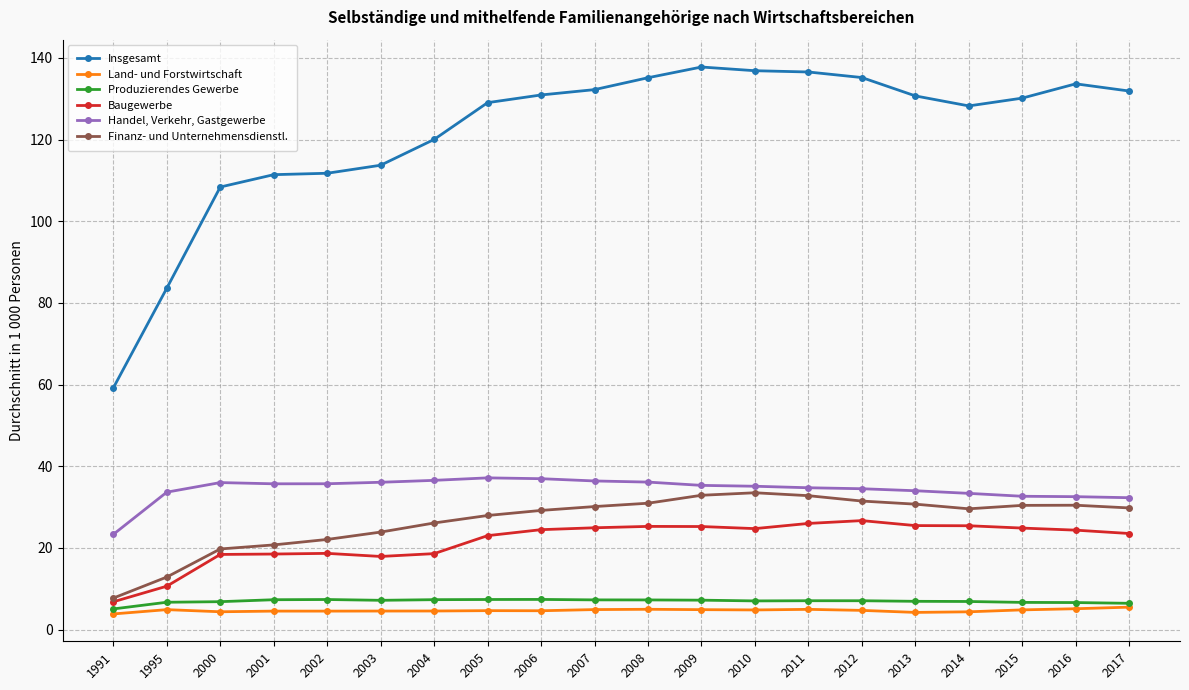

What is the total value across all series at 2008?

239.7